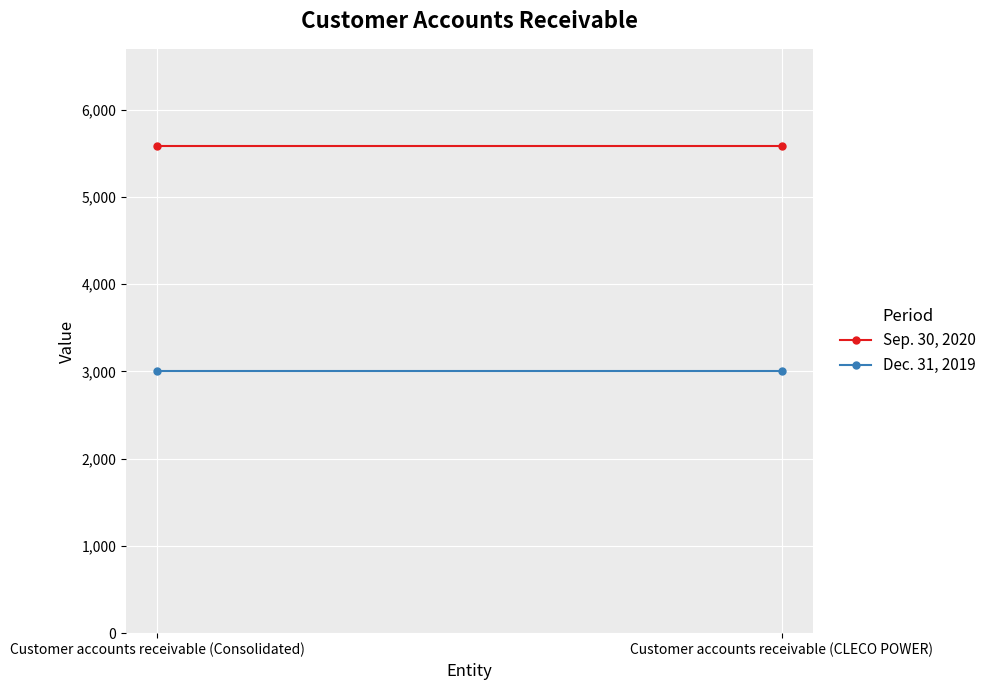

At which category is the sum across all series the highest?

Customer accounts receivable (Consolidated)